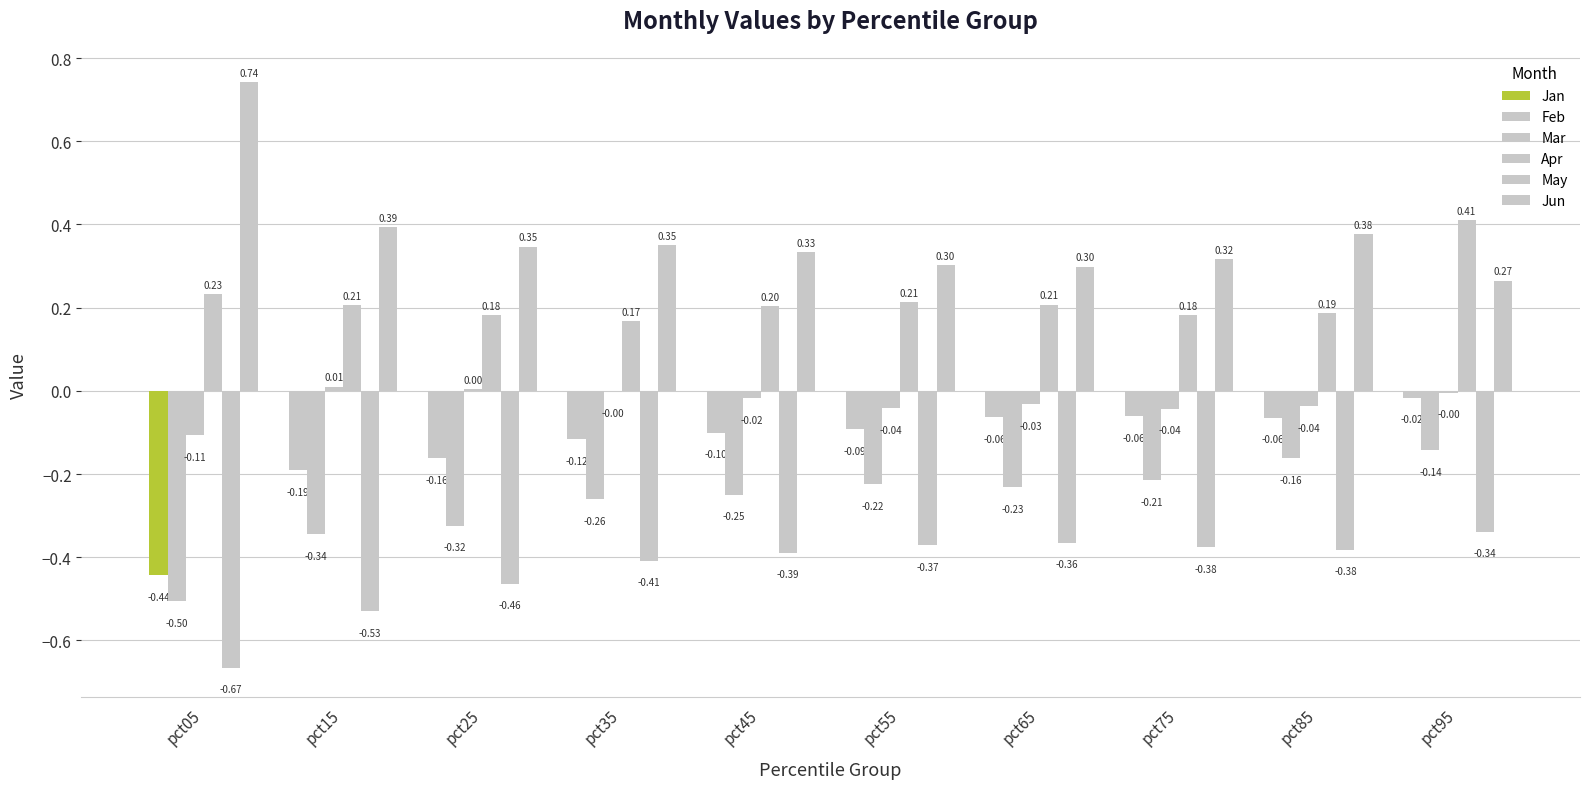

Reading left to right, extract all data points from this chart.

Jan: pct05=-0.4	pct15=-0.2	pct25=-0.2	pct35=-0.1	pct45=-0.1	pct55=-0.1	pct65=-0.1	pct75=-0.1	pct85=-0.1	pct95=-0.0
Feb: pct05=-0.5	pct15=-0.3	pct25=-0.3	pct35=-0.3	pct45=-0.2	pct55=-0.2	pct65=-0.2	pct75=-0.2	pct85=-0.2	pct95=-0.1
Mar: pct05=-0.1	pct15=0.0	pct25=0.0	pct35=-0.0	pct45=-0.0	pct55=-0.0	pct65=-0.0	pct75=-0.0	pct85=-0.0	pct95=-0.0
Apr: pct05=0.2	pct15=0.2	pct25=0.2	pct35=0.2	pct45=0.2	pct55=0.2	pct65=0.2	pct75=0.2	pct85=0.2	pct95=0.4
May: pct05=-0.7	pct15=-0.5	pct25=-0.5	pct35=-0.4	pct45=-0.4	pct55=-0.4	pct65=-0.4	pct75=-0.4	pct85=-0.4	pct95=-0.3
Jun: pct05=0.7	pct15=0.4	pct25=0.3	pct35=0.4	pct45=0.3	pct55=0.3	pct65=0.3	pct75=0.3	pct85=0.4	pct95=0.3